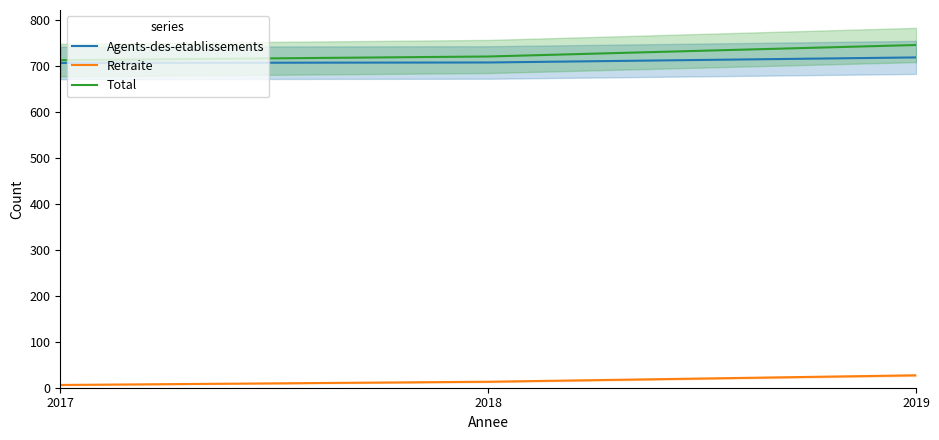

What are all the series names shown in the legend?

Agents-des-etablissements, Retraite, Total